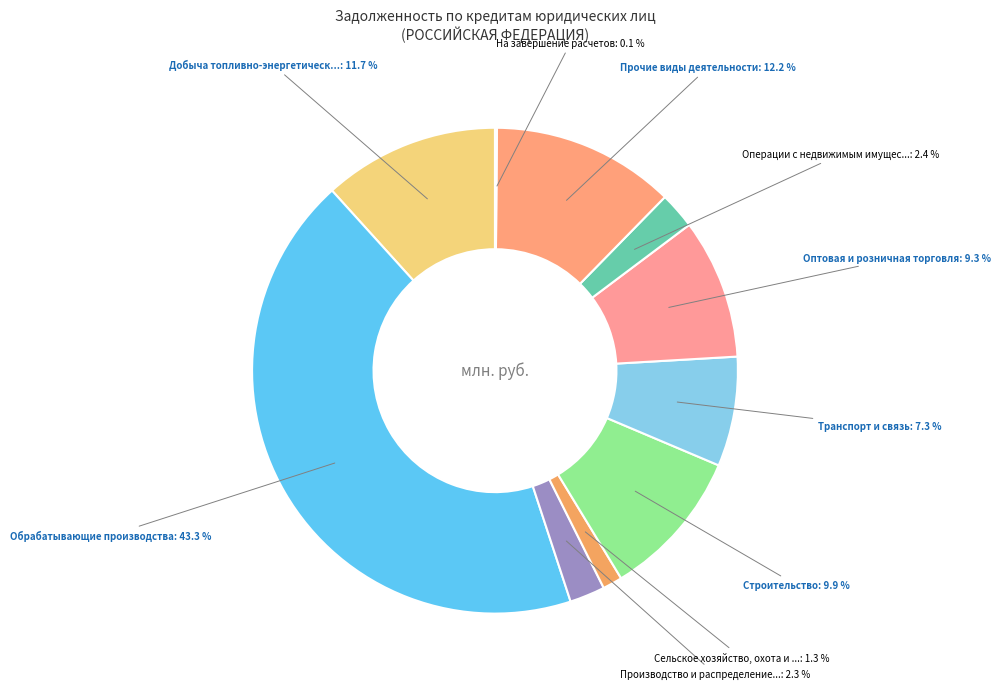

Which slice is the smallest?

На завершение расчетов